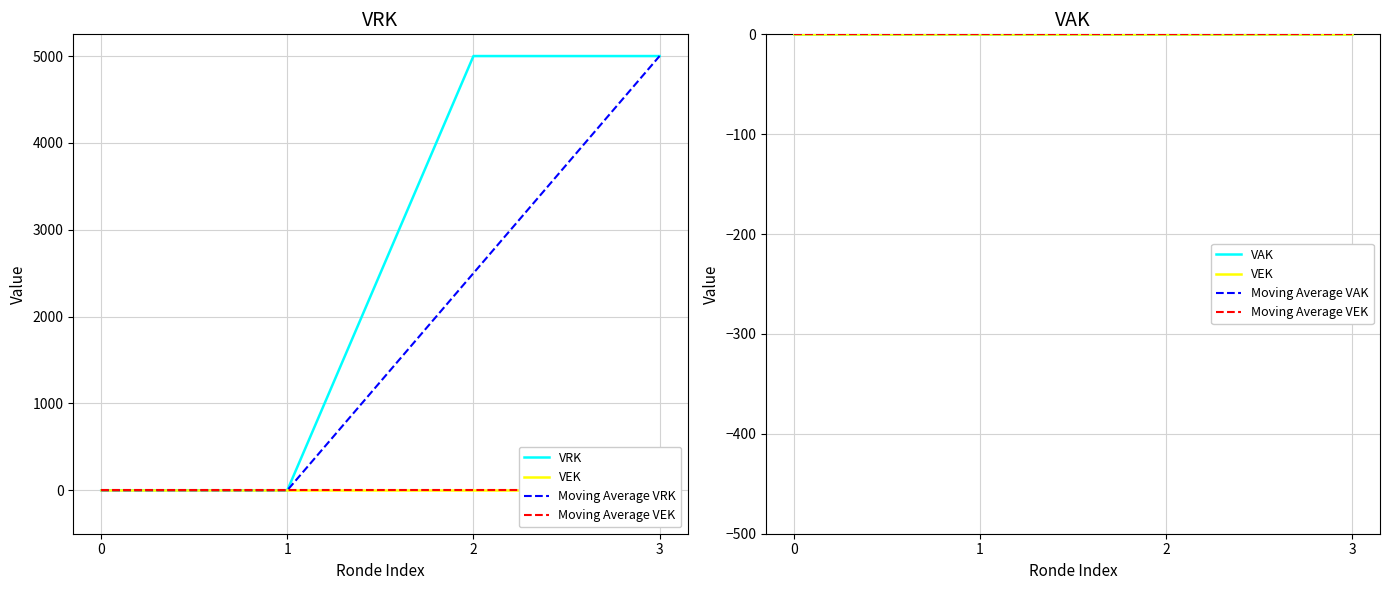

What is the greatest value displayed?

5000